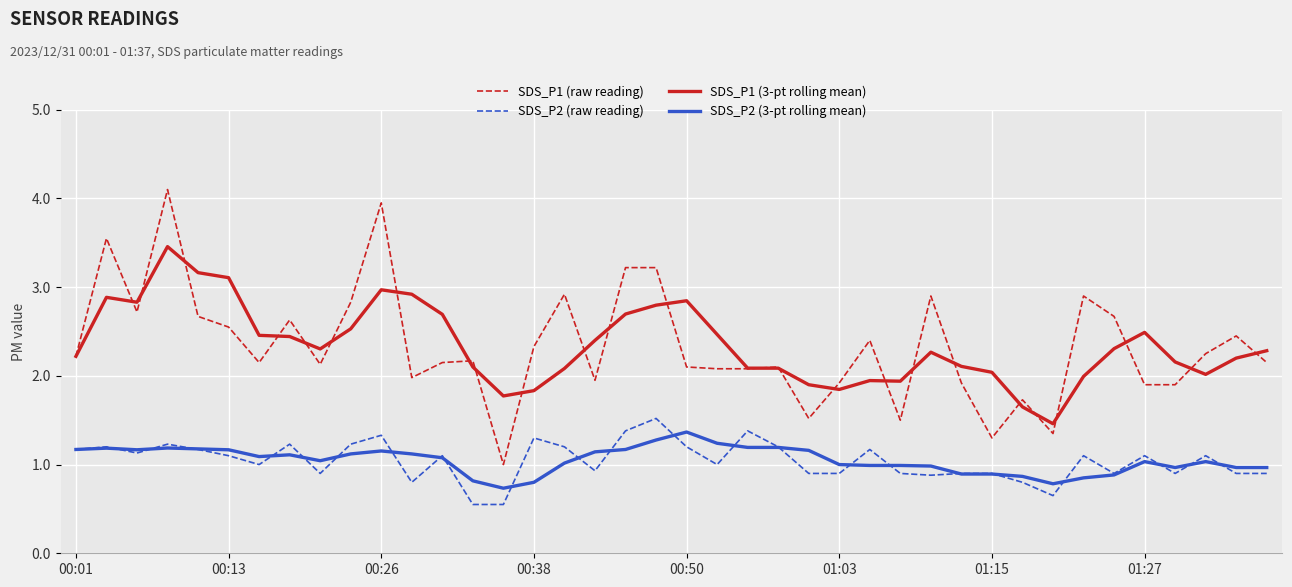

What is the highest value of the SDS_P2 (raw reading) series?

1.5